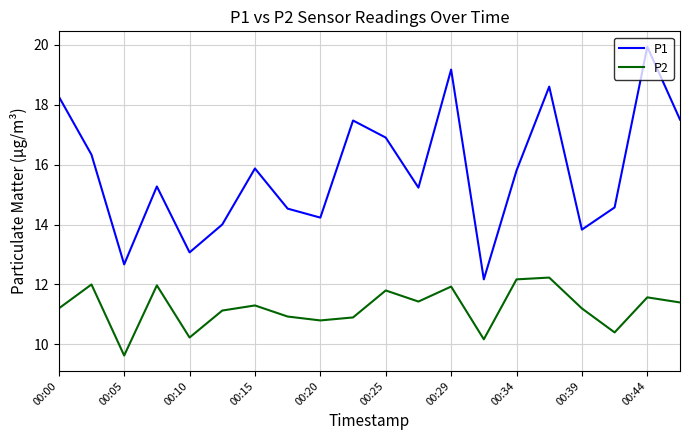

List the series in order of their peak value, highest first.

P1, P2